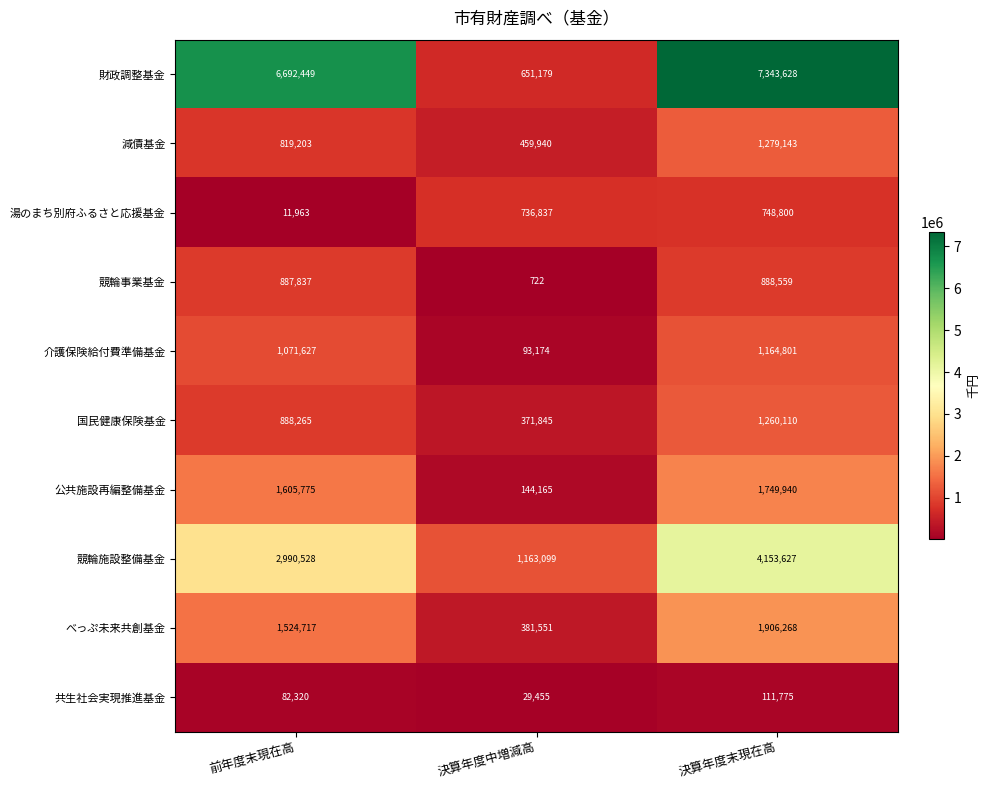

Reading left to right, transcribe all the data shown in this chart.

財政調整基金: 前年度末現在高=6692449	決算年度中増減高=651179	決算年度末現在高=7343628
減債基金: 前年度末現在高=819203	決算年度中増減高=459940	決算年度末現在高=1279143
湯のまち別府ふるさと応援基金: 前年度末現在高=11963	決算年度中増減高=736837	決算年度末現在高=748800
競輪事業基金: 前年度末現在高=887837	決算年度中増減高=722	決算年度末現在高=888559
介護保険給付費準備基金: 前年度末現在高=1071627	決算年度中増減高=93174	決算年度末現在高=1164801
国民健康保険基金: 前年度末現在高=888265	決算年度中増減高=371845	決算年度末現在高=1260110
公共施設再編整備基金: 前年度末現在高=1605775	決算年度中増減高=144165	決算年度末現在高=1749940
競輪施設整備基金: 前年度末現在高=2990528	決算年度中増減高=1163099	決算年度末現在高=4153627
べっぷ未来共創基金: 前年度末現在高=1524717	決算年度中増減高=381551	決算年度末現在高=1906268
共生社会実現推進基金: 前年度末現在高=82320	決算年度中増減高=29455	決算年度末現在高=111775